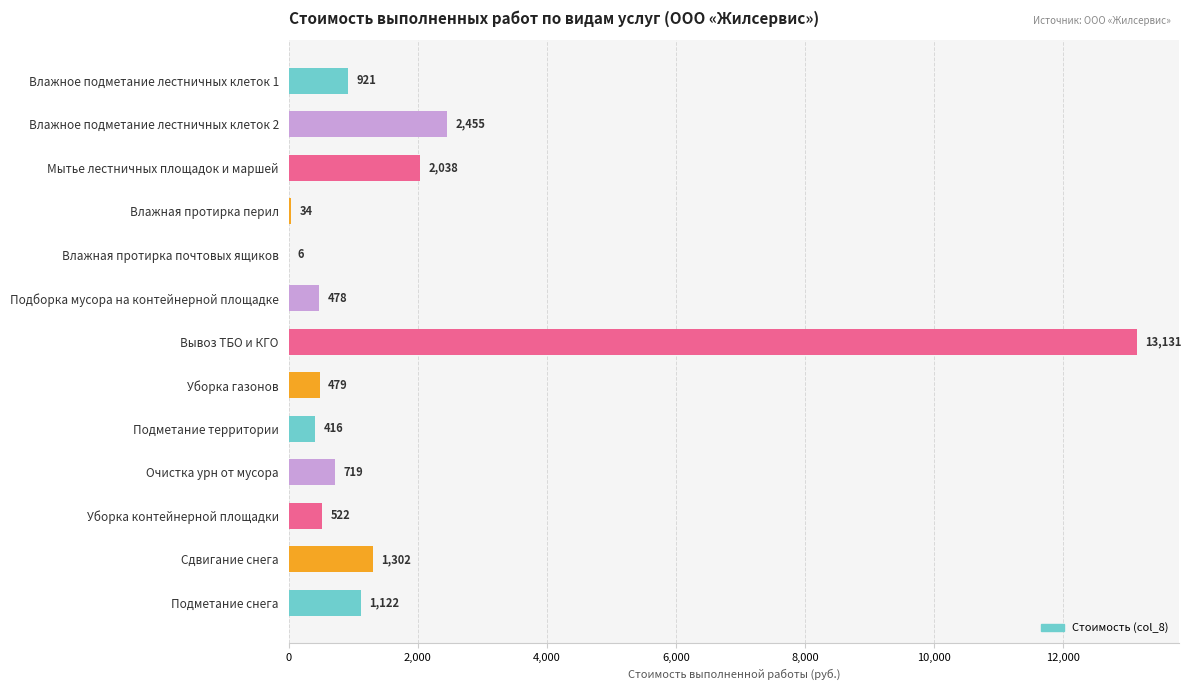

At which category does the chart reach its peak across all series?

Вывоз ТБО и КГО